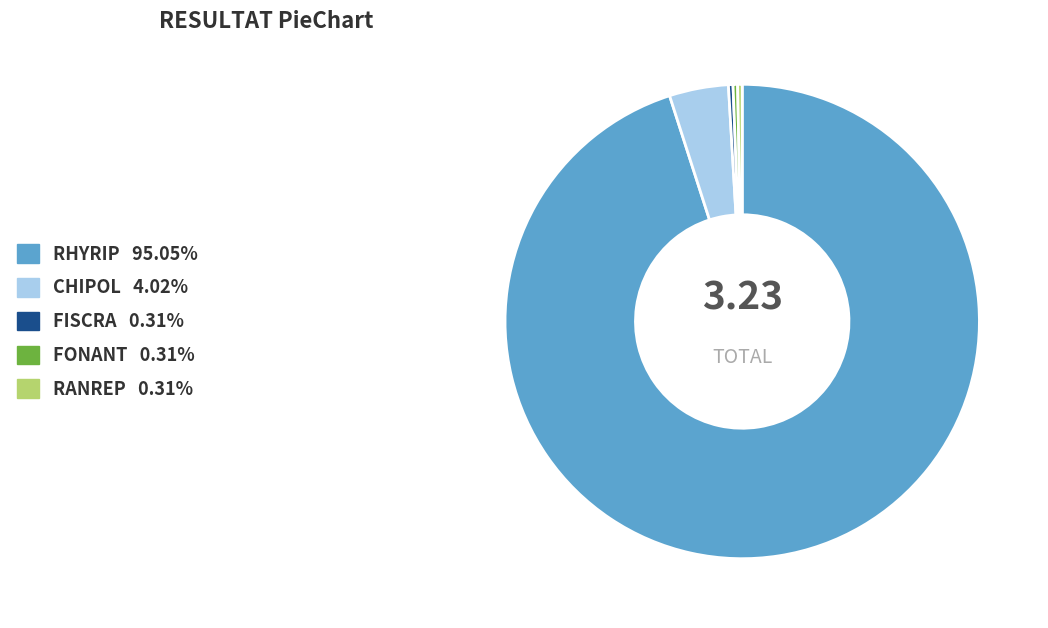

Is there a majority slice in this chart?

Yes